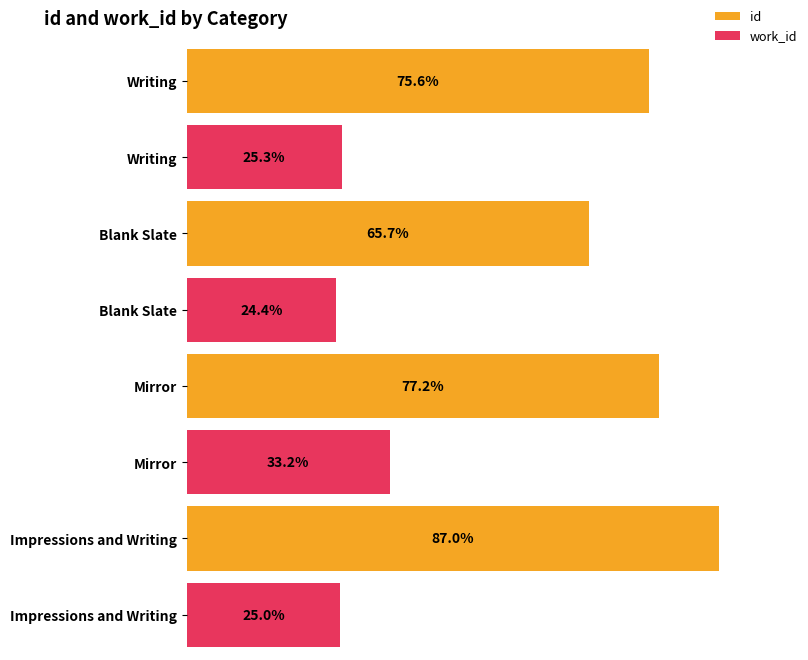

Between Writing and Writing, which series saw the biggest shift?

id